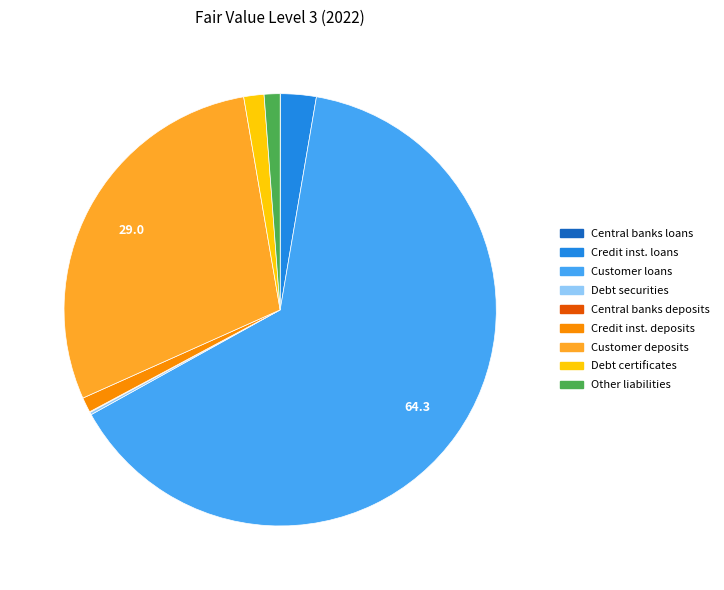

Is there any slice that represents more than half of the pie?

Yes